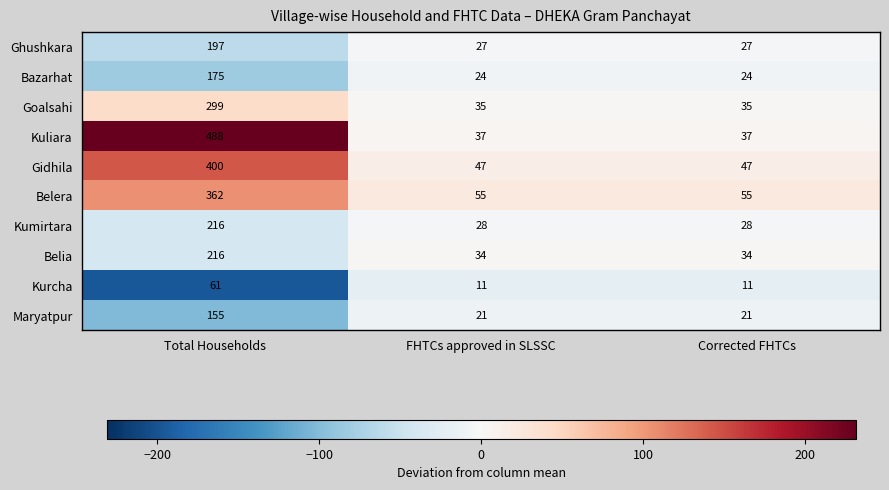

Count the number of data series in this chart.

10